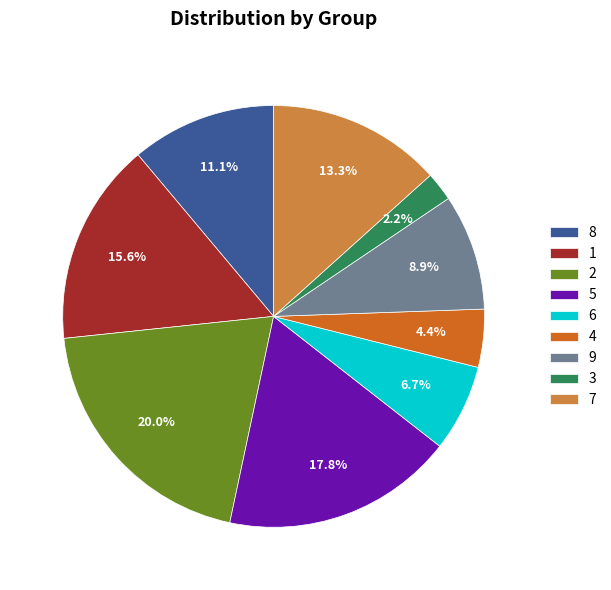

To the nearest percent, what is the difference between the largest and smallest slice percentages?

18%